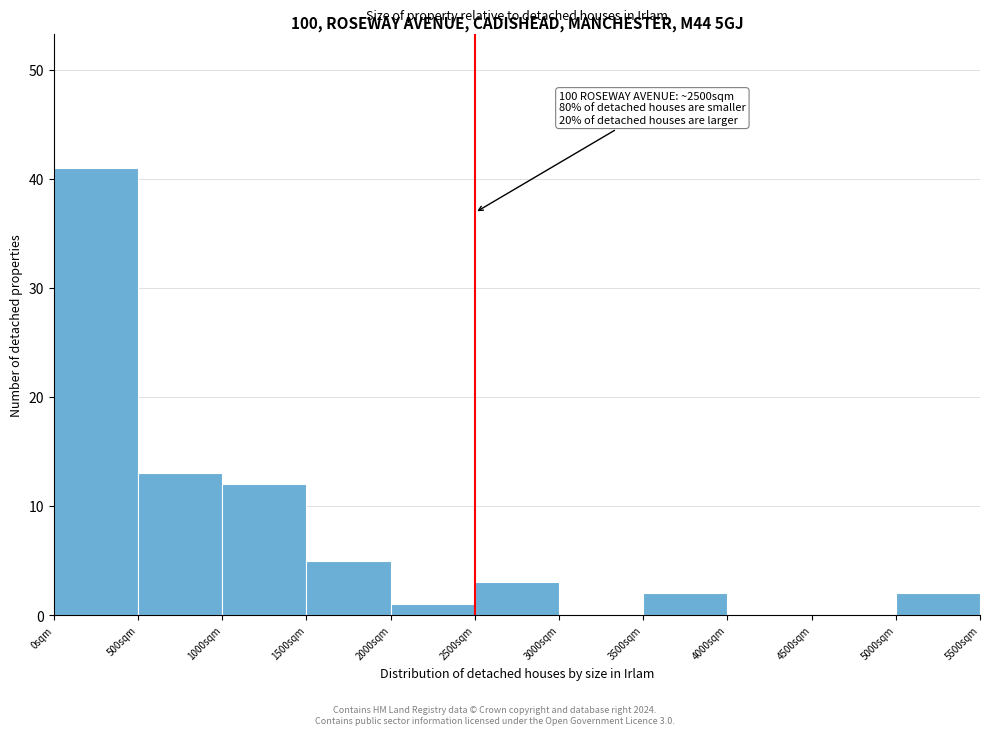

Over which range of the x-axis is the bar tallest?

0 to 500